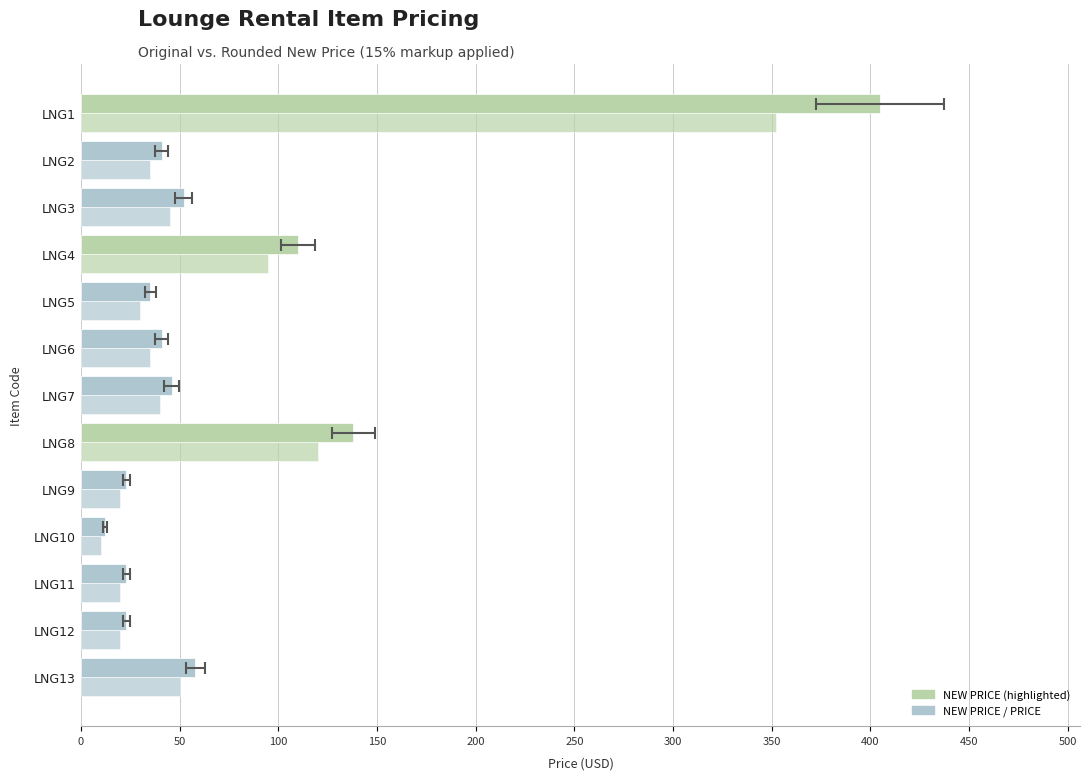

The NEW PRICE series shows 34 at LNG12. True or false?

False